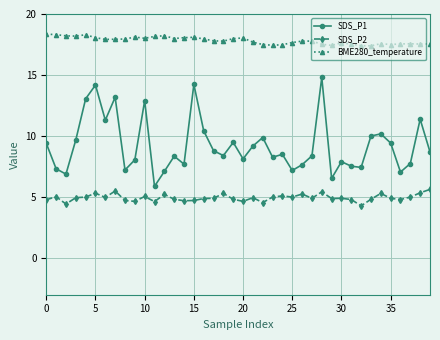

What is the sum of all SDS_P1 values?

369.4